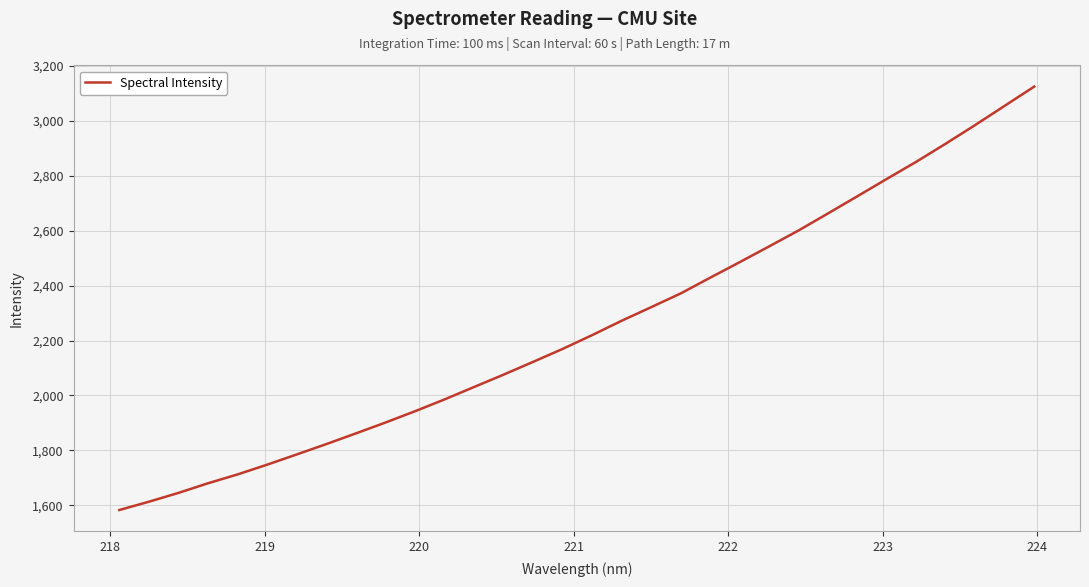

What is the greatest value displayed?

3125.0